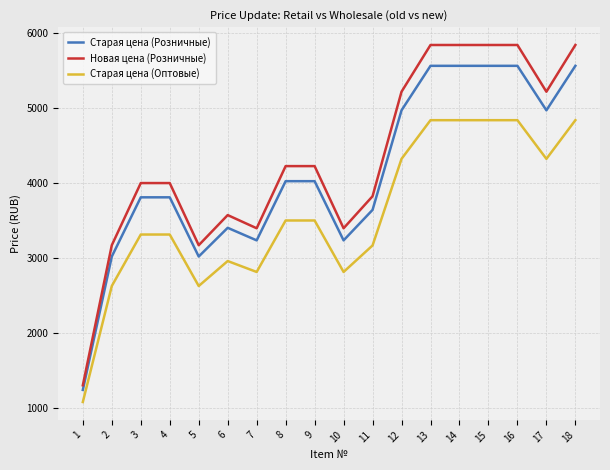

Which series has the largest total across all categories?

Новая цена (Розничные)